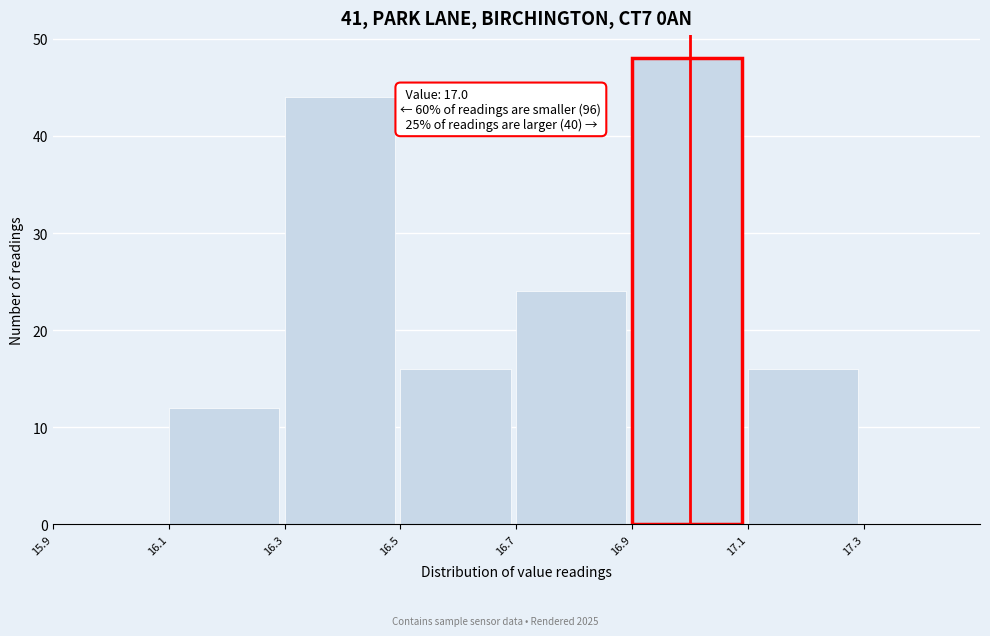

Which range on the x-axis has the tallest bar?

16.9 to 17.1